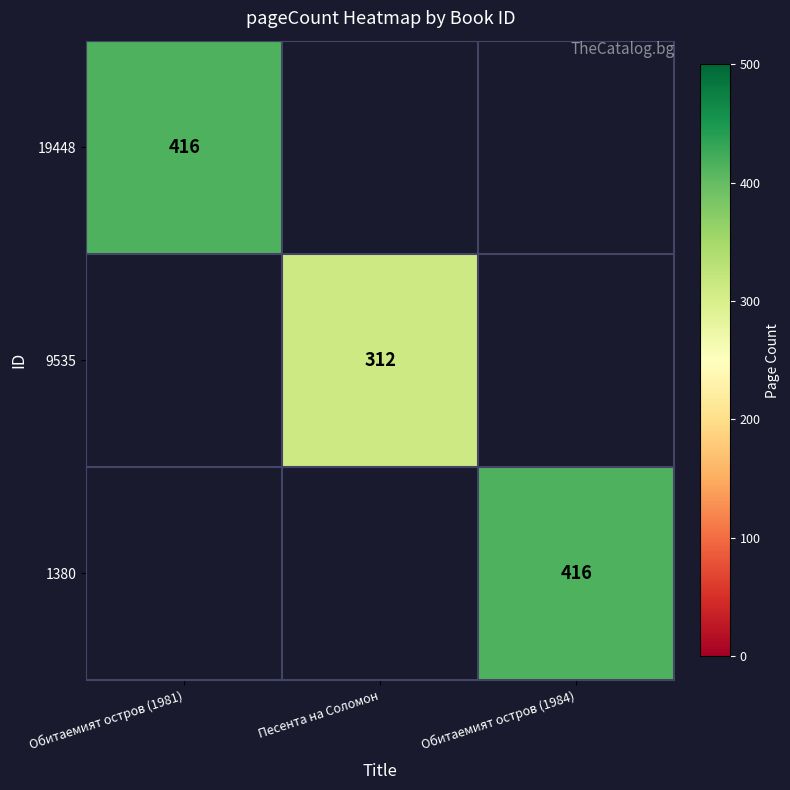

Is it true that 19448 equals 416 at Обитаемият остров (1981)?

True